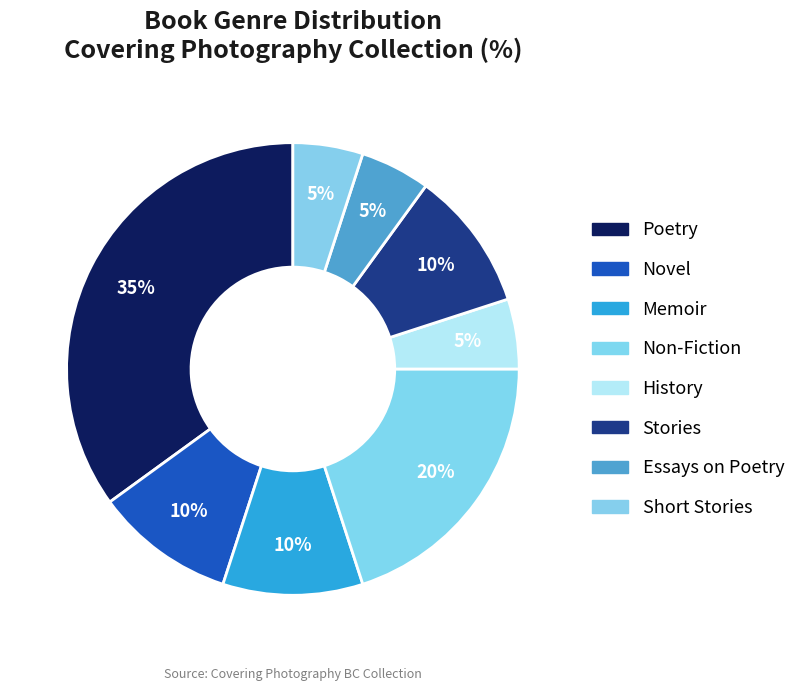

How many slices are in this pie chart?

8